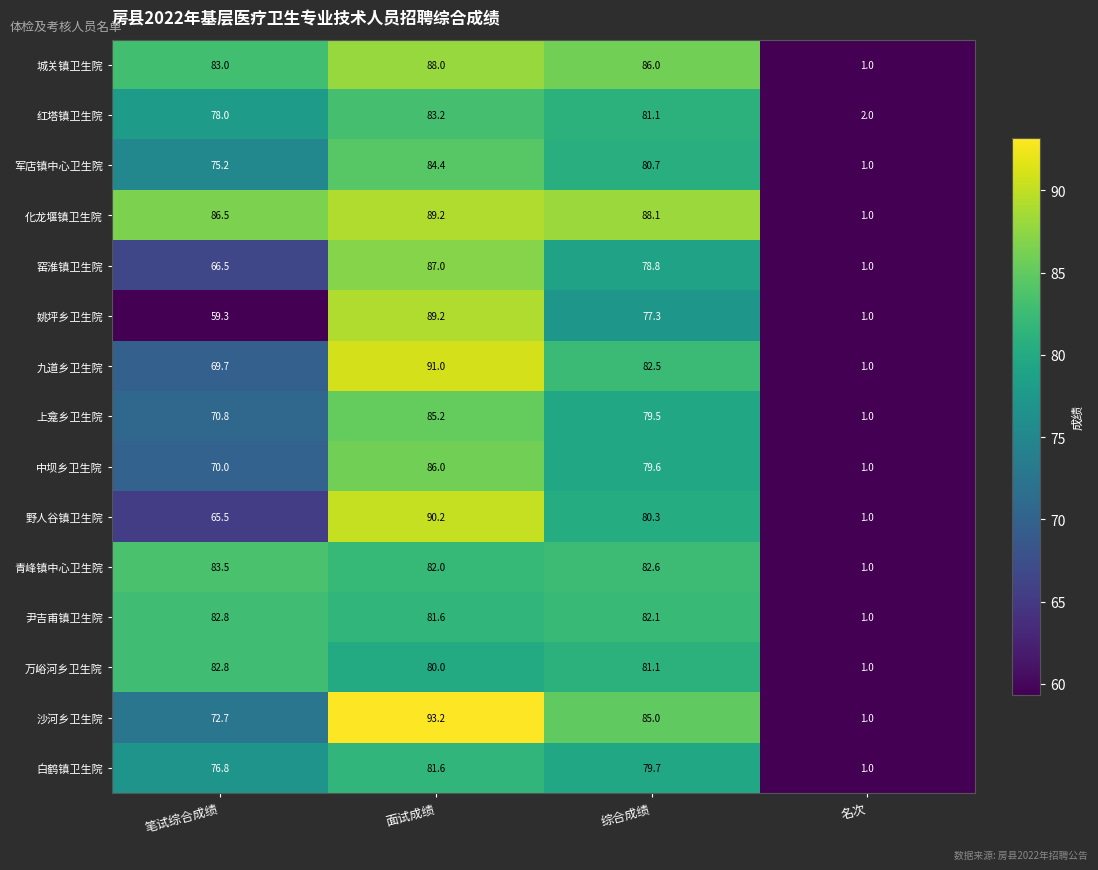

What is the total value across all series at 面试成绩?

1291.8